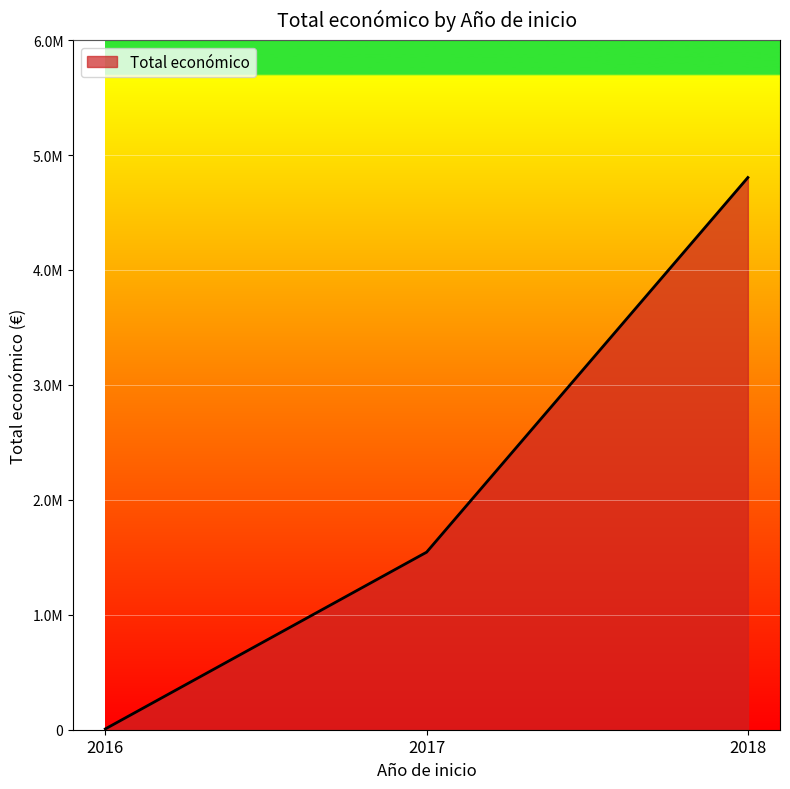

Does the chart have visible grid lines?

Yes